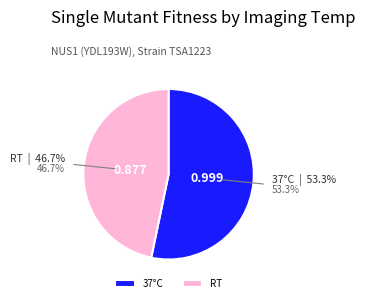

What is the largest slice in the pie chart?

37